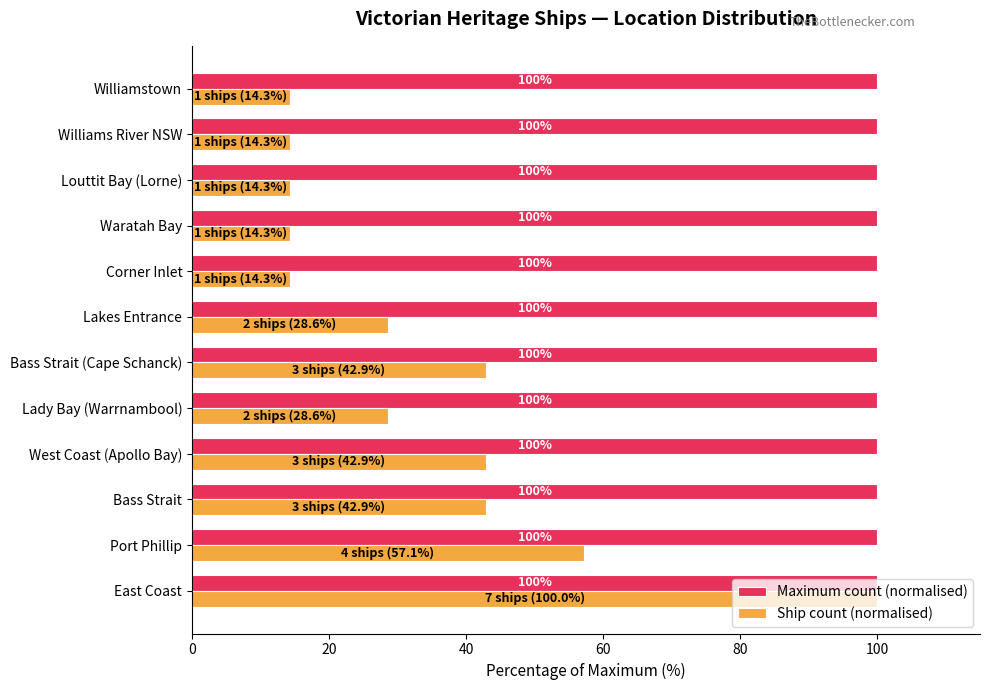

What is the lowest value of the Ship count (normalised) series?

14.3